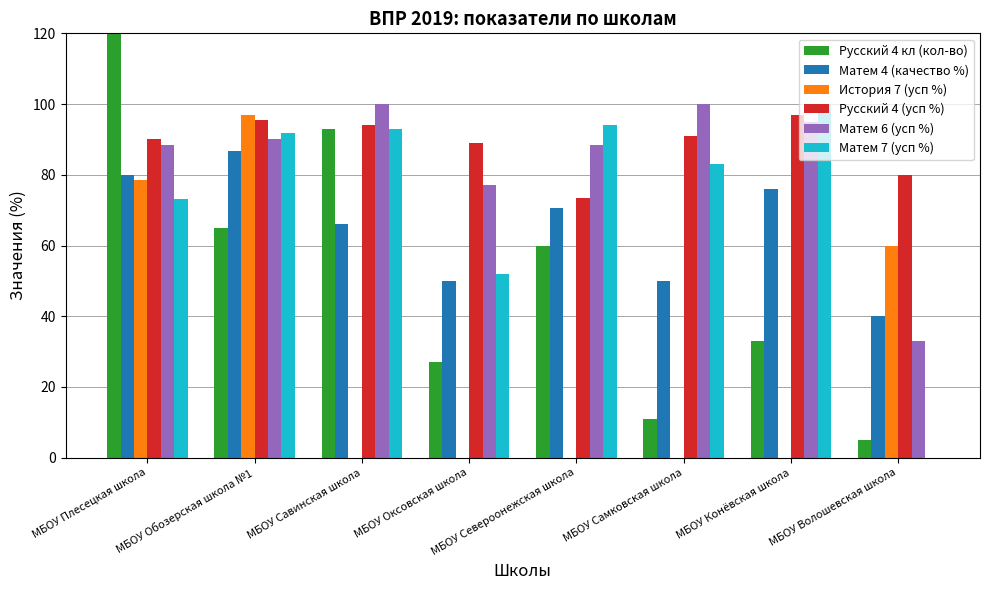

Count the number of data series in this chart.

6